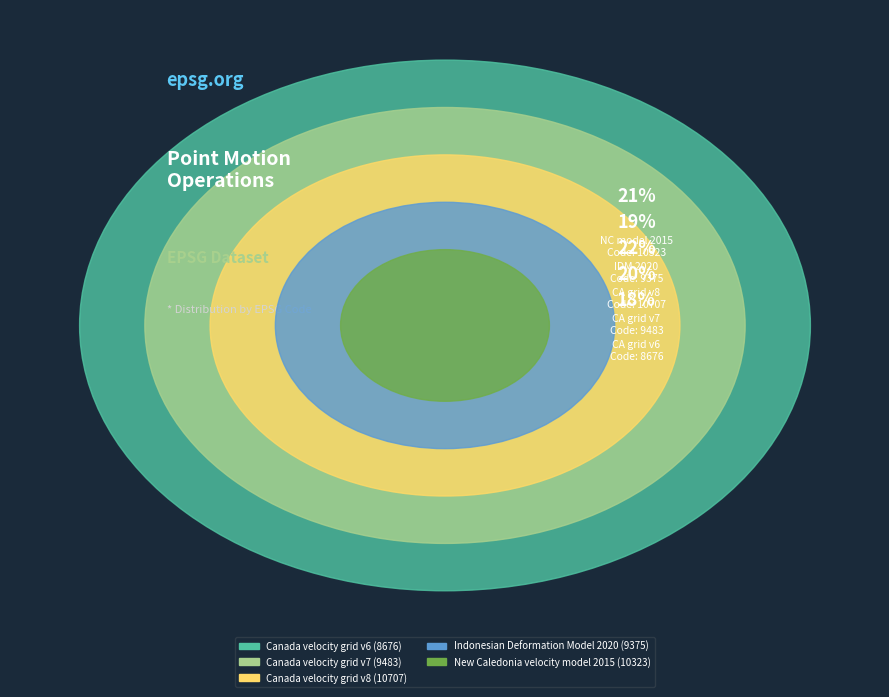

What percentage is the Canada velocity grid v7 slice, to the nearest percent?

20%